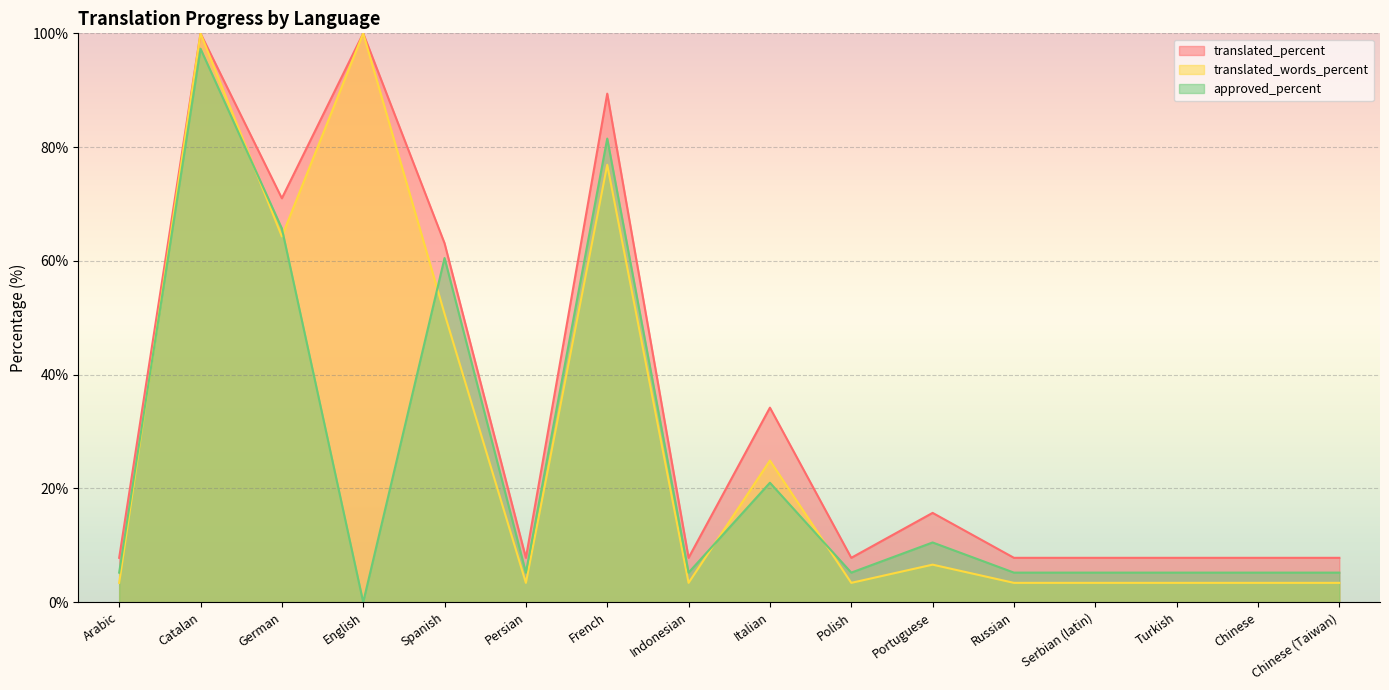

What is the value of the translated_percent point at the 13th from the left?

7.8